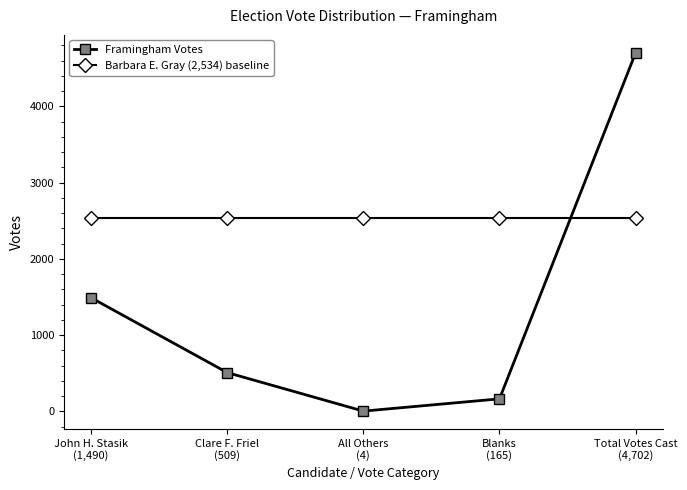

The Barbara E. Gray (2,534) baseline series shows 4538 at Clare F. Friel
(509). True or false?

False